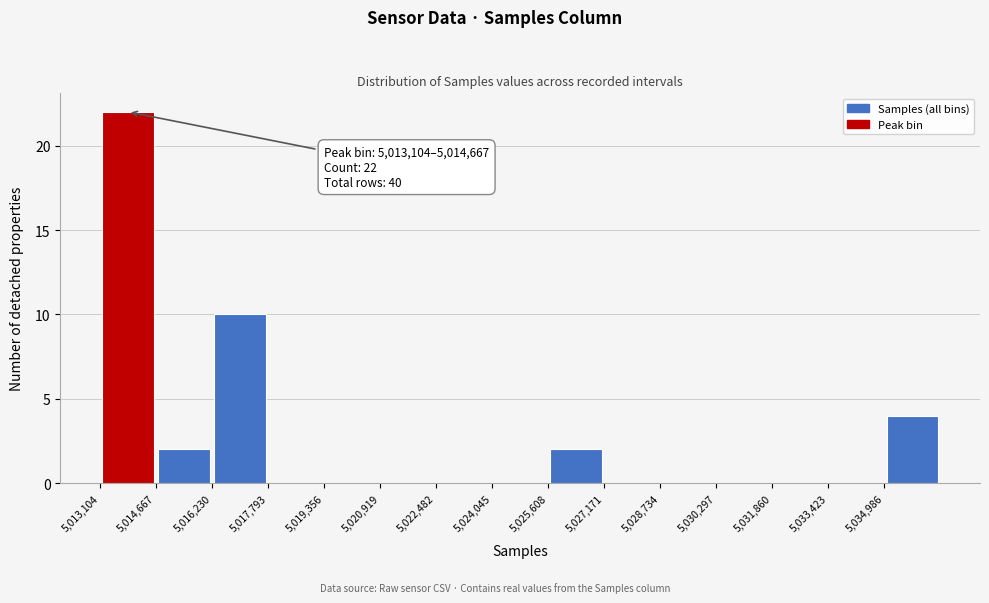

Which range on the x-axis has the tallest bar?

5013200 to 5014600